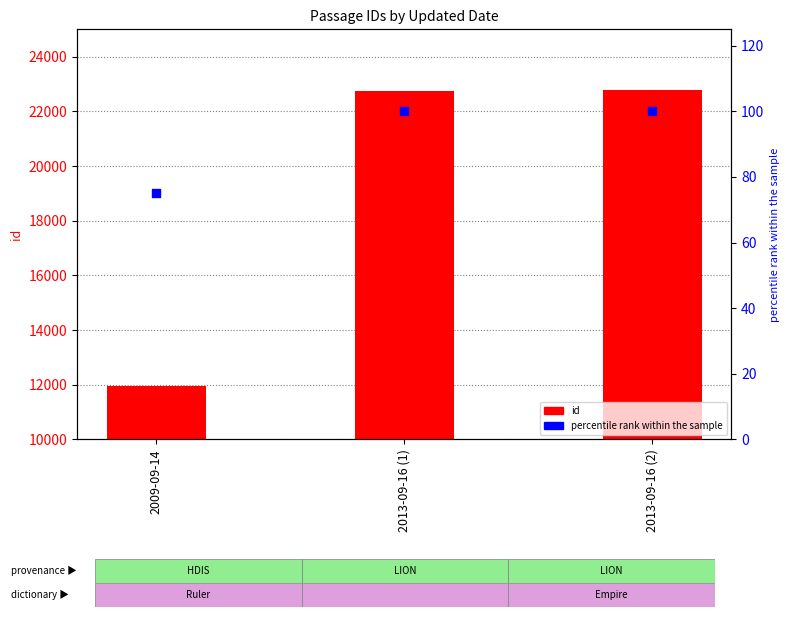

What is the total value across all series at 2013-09-16 (1)?

12855